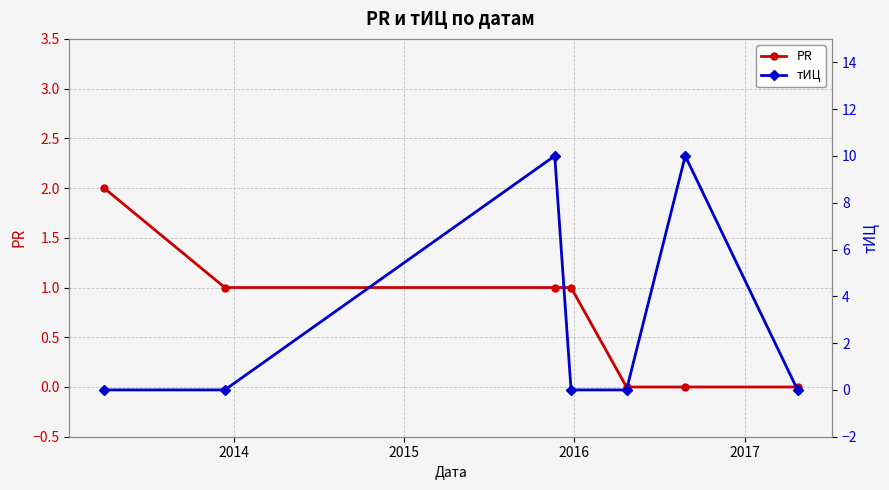

After their last crossing, which series has the higher values: тИЦ or PR?

PR